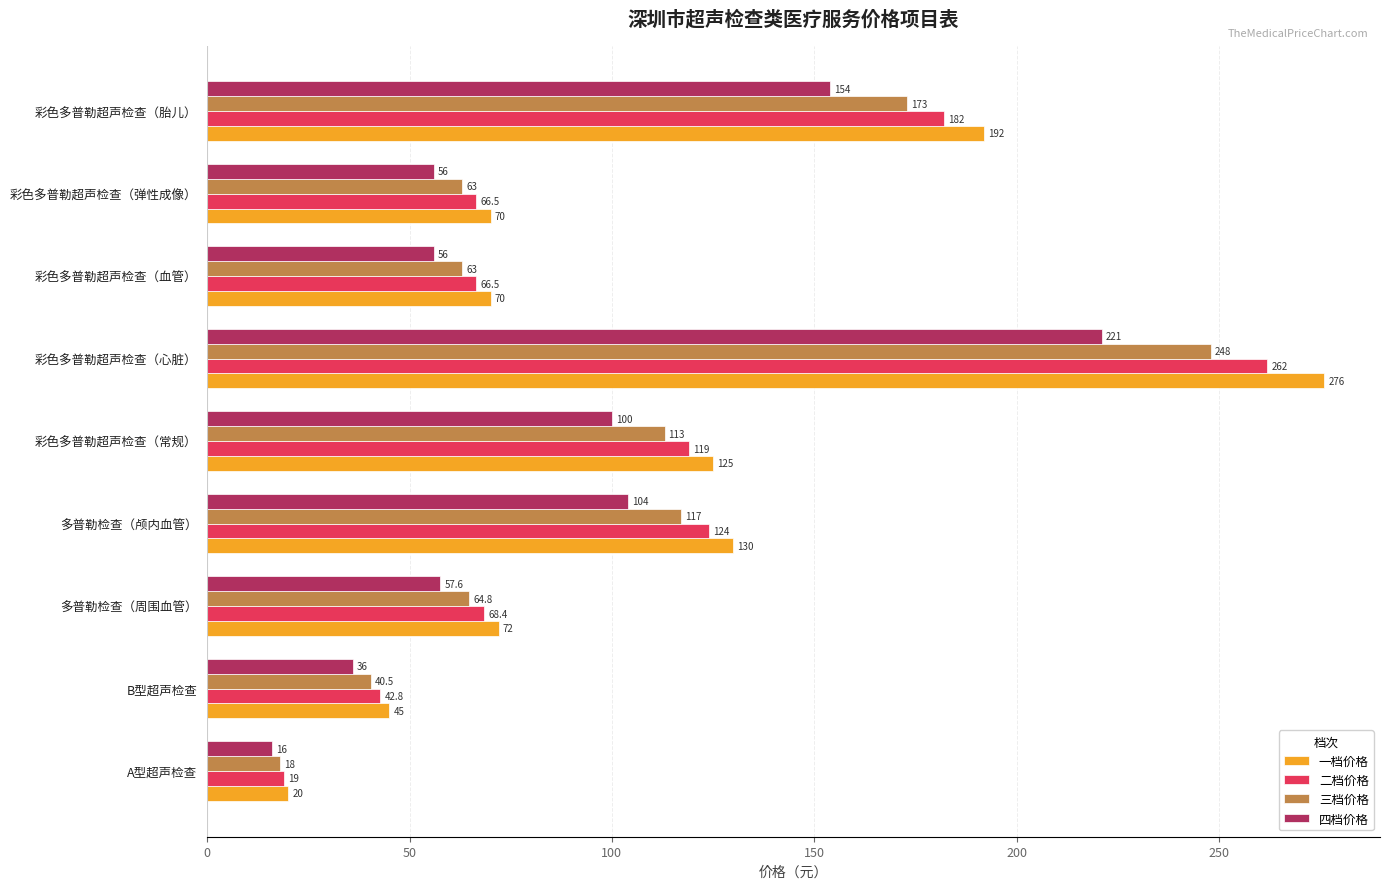

List the series in order of their overall mean, highest first.

一档价格, 二档价格, 三档价格, 四档价格